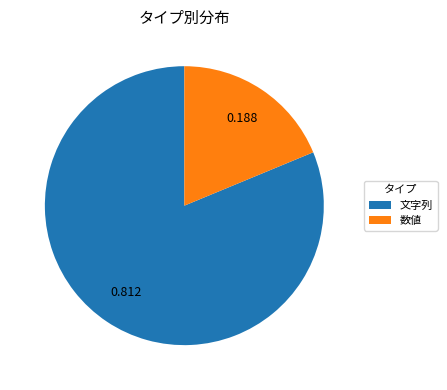

What is the majority slice?

文字列